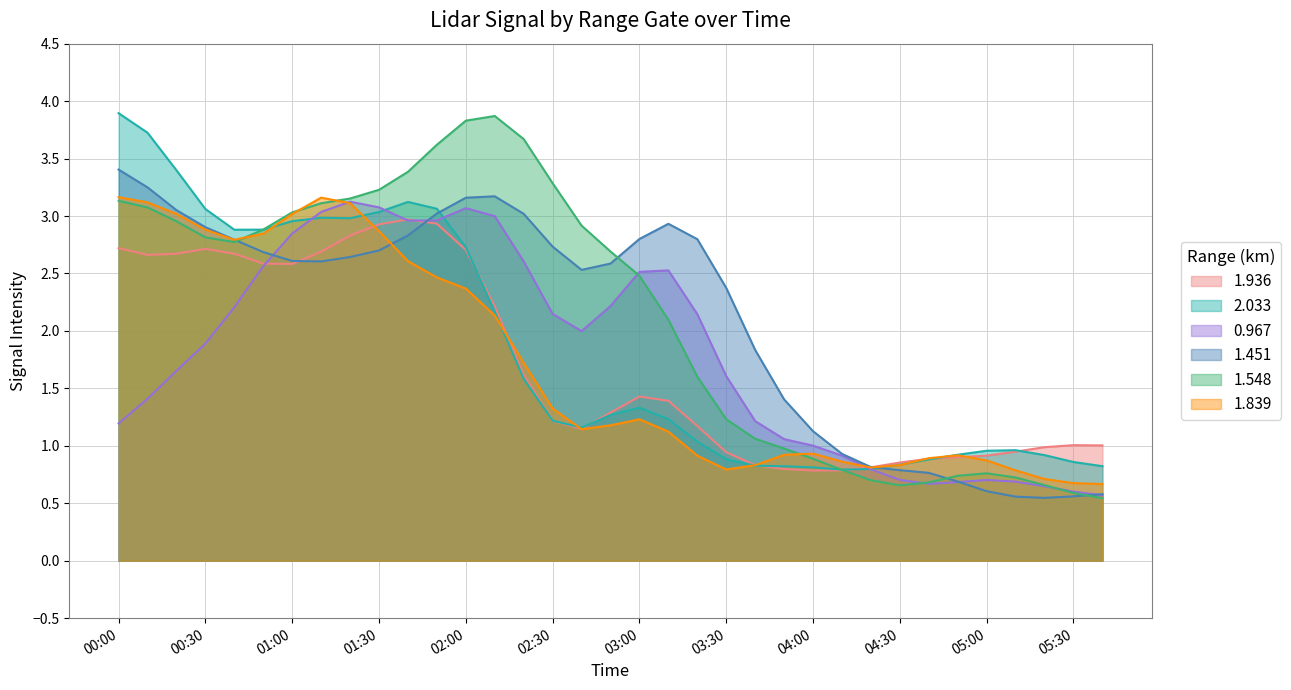

At 2016/09/27 02:00, list the series in order from smallest to largest.

1.839, 2.033, 1.936, 0.967, 1.451, 1.548